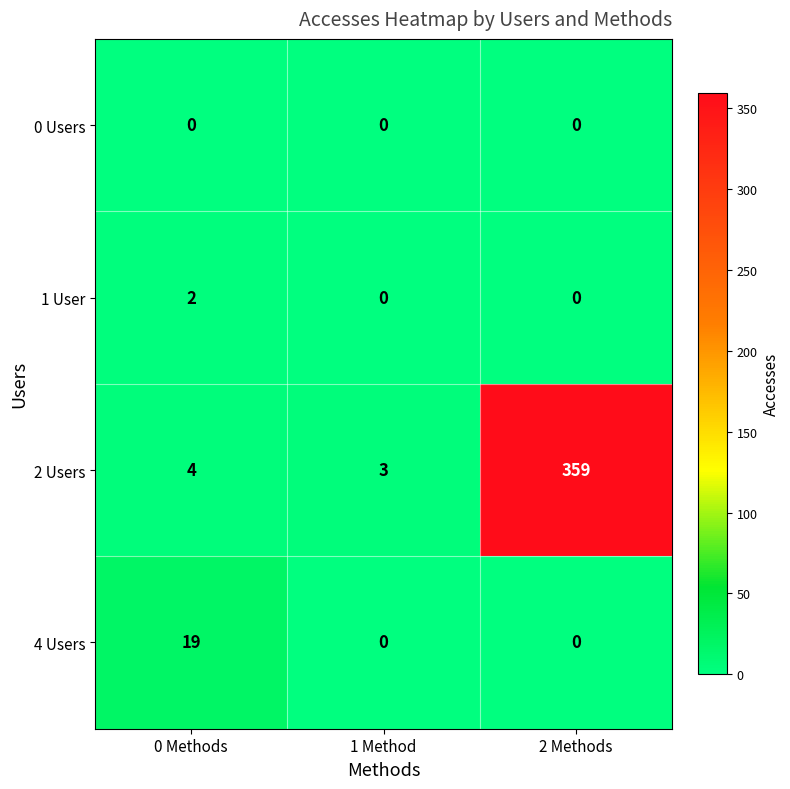

What is the total value across all series at 0 Methods?

25